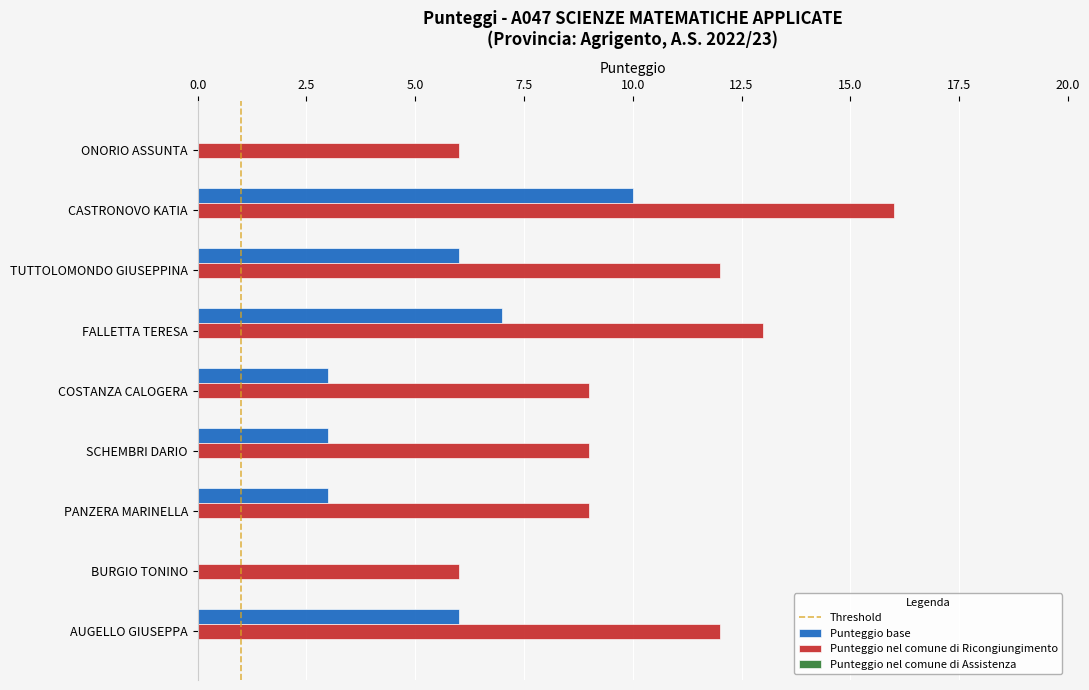

The Punteggio nel comune di Ricongiungimento series shows 6 at ONORIO ASSUNTA. True or false?

True